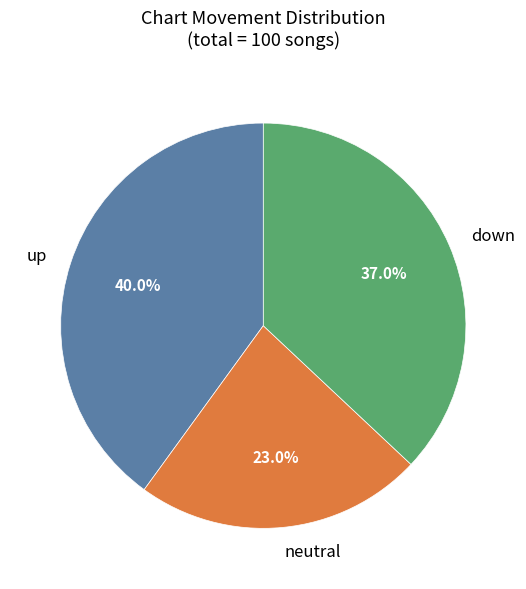

Which category has the smallest portion of the pie?

neutral